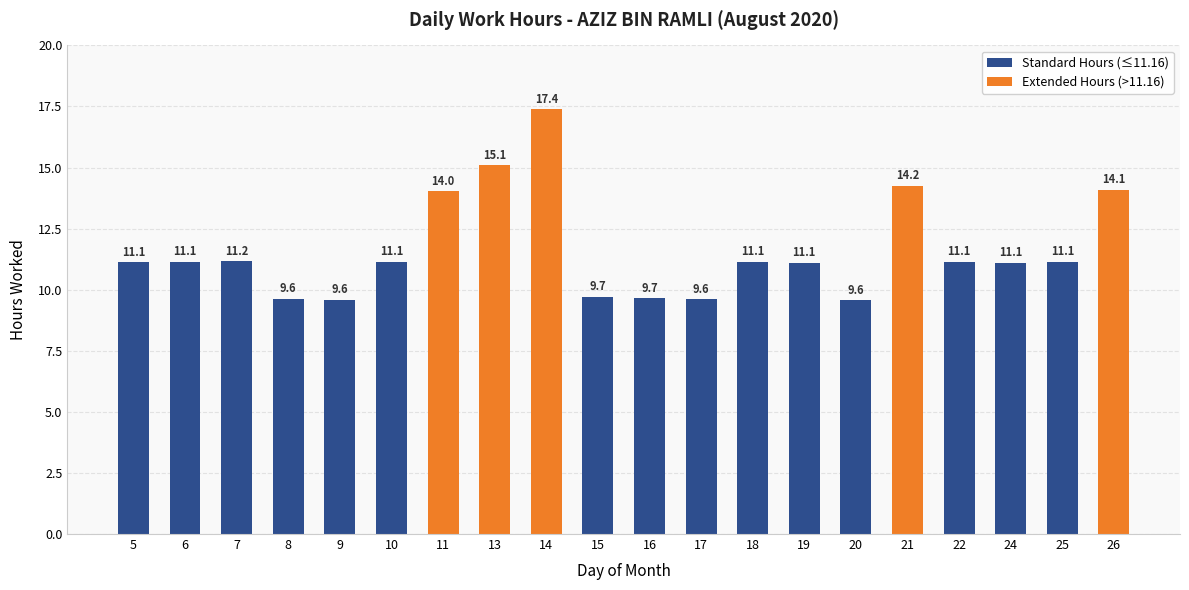

What is the difference between the maximum and minimum values in the Standard Hours (≤11.16) series?

11.2